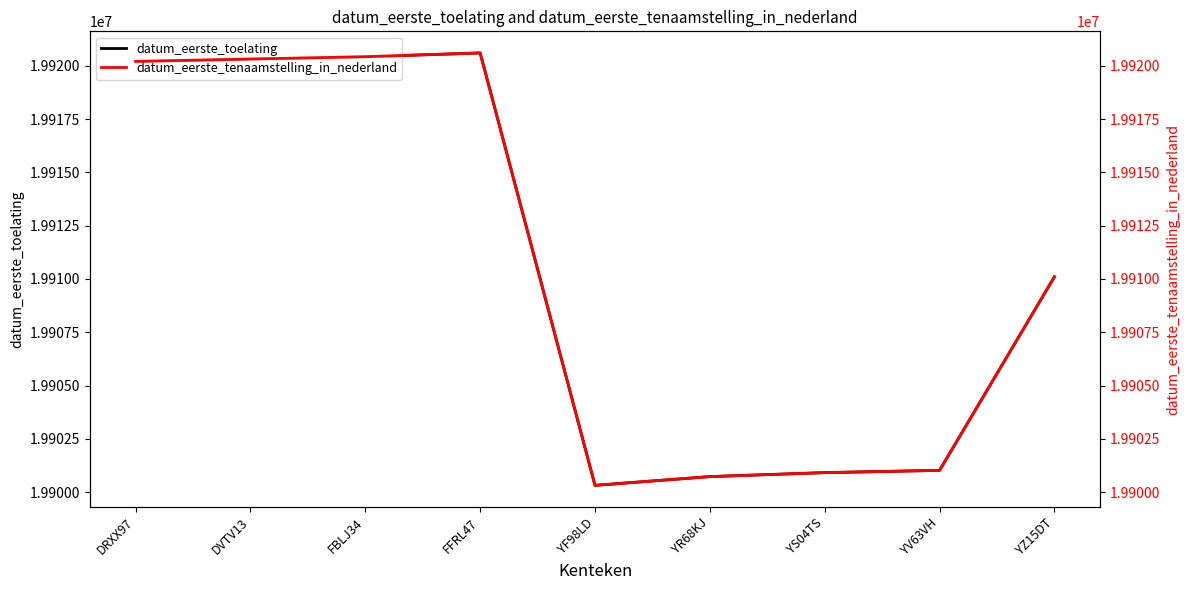

What is the label of the 7th point from the right?

FBLJ34